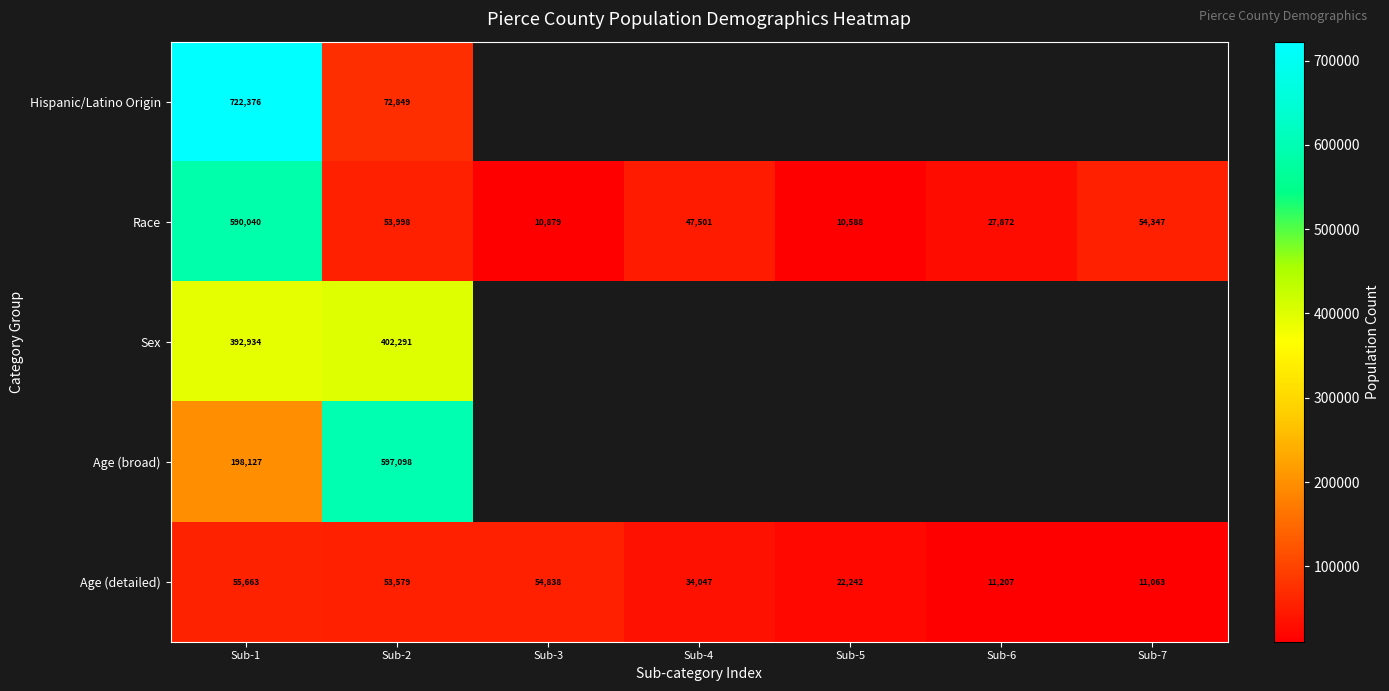

At how many categories does at least one series exceed 308100?

2